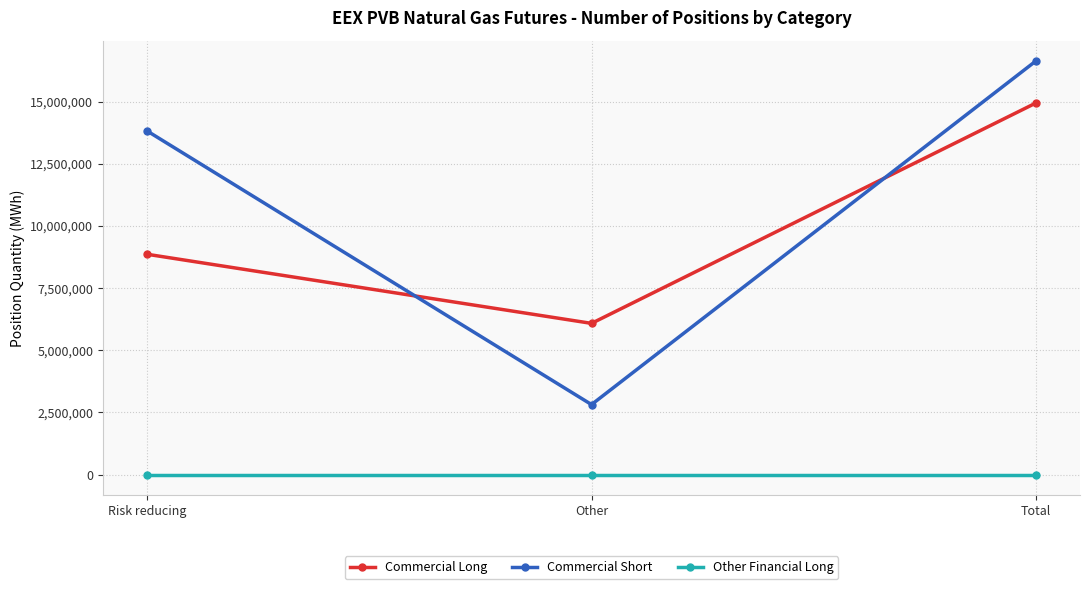

What is the average value of the Commercial Long series?

9959753